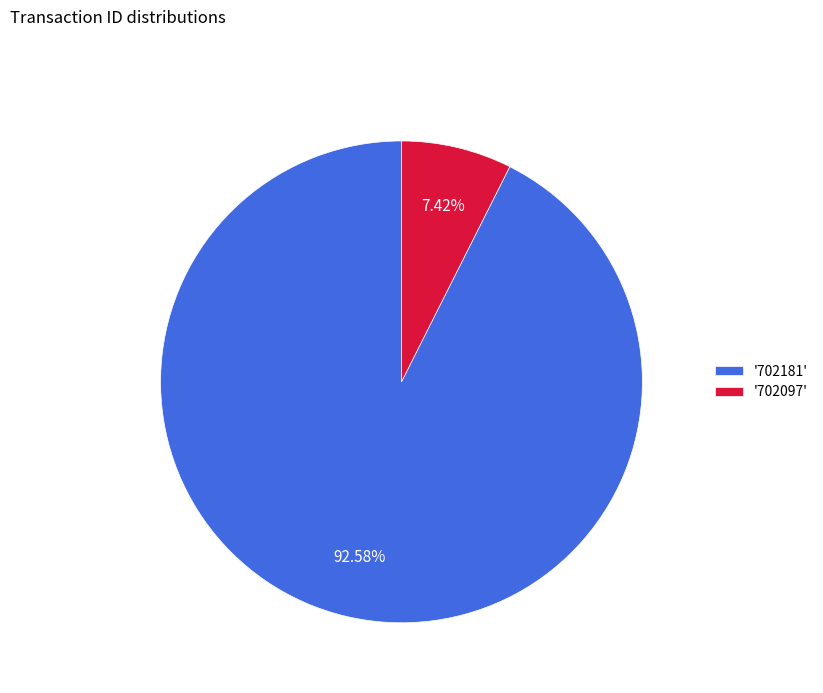

Is there a majority slice in this chart?

Yes